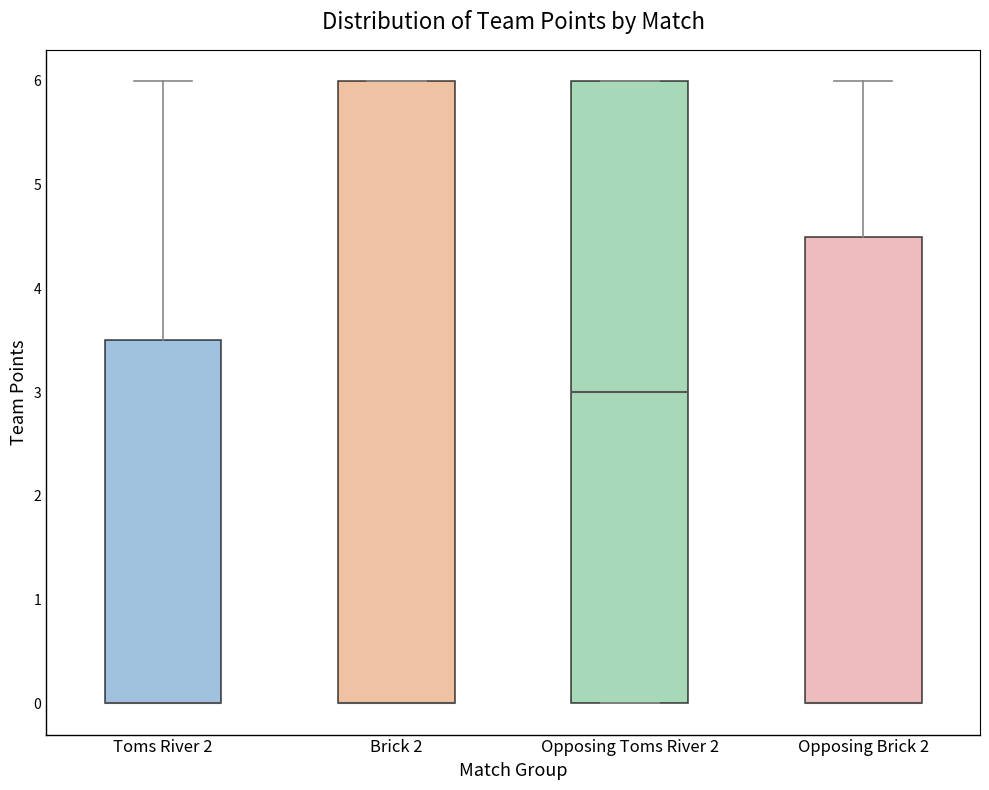

Where is the lower edge of the box for Toms River 2 on the y-axis? The values are not printed on the chart, so give them approximately, as read against the axis.

0.0